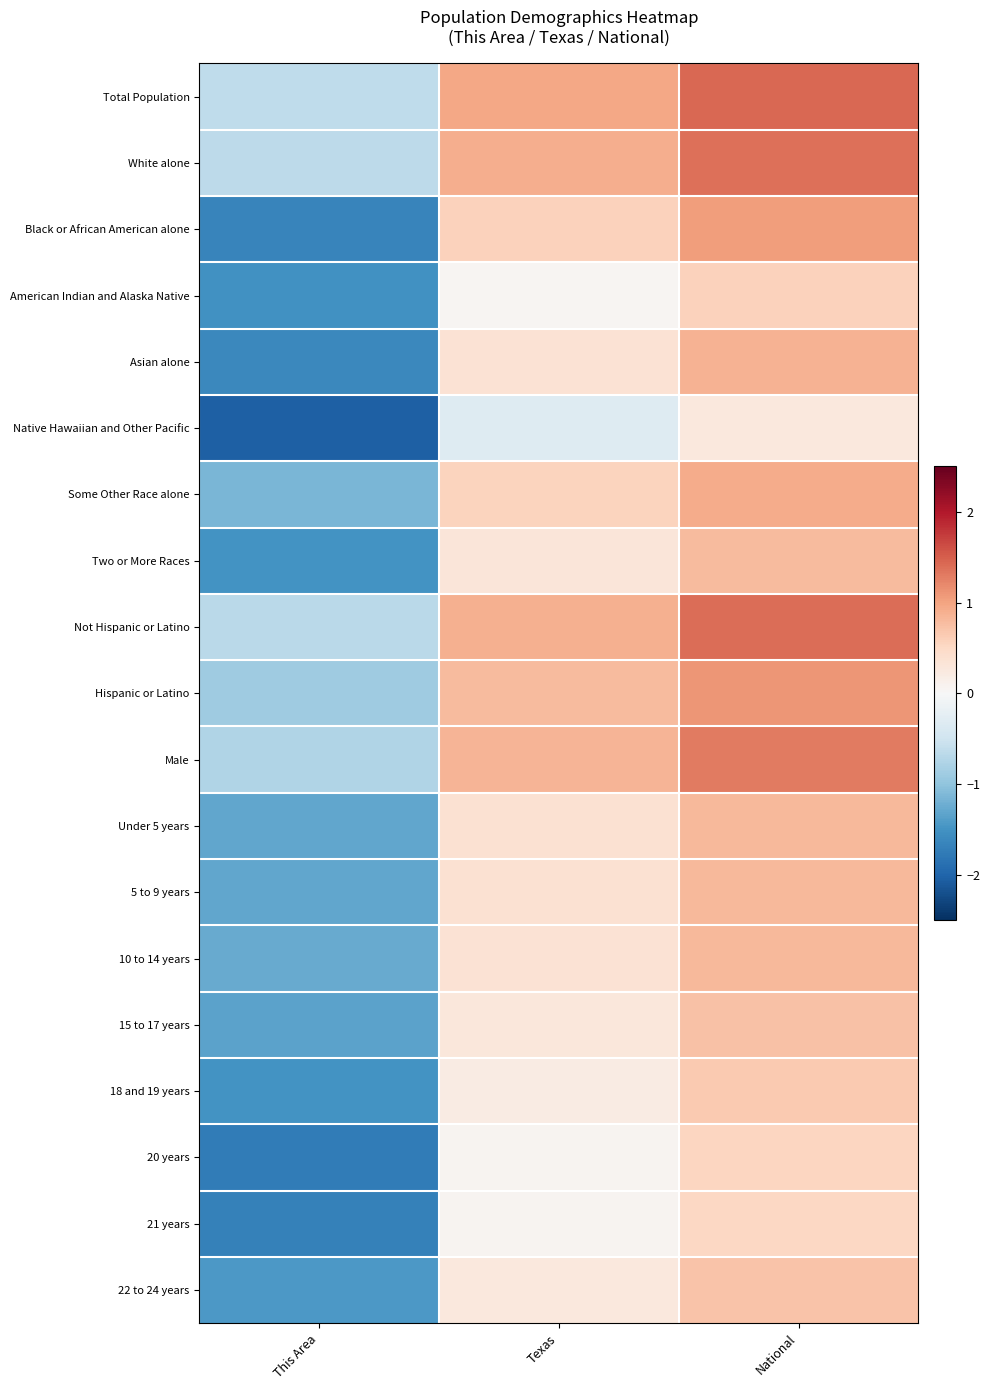

At how many categories does at least one series exceed -1?

3